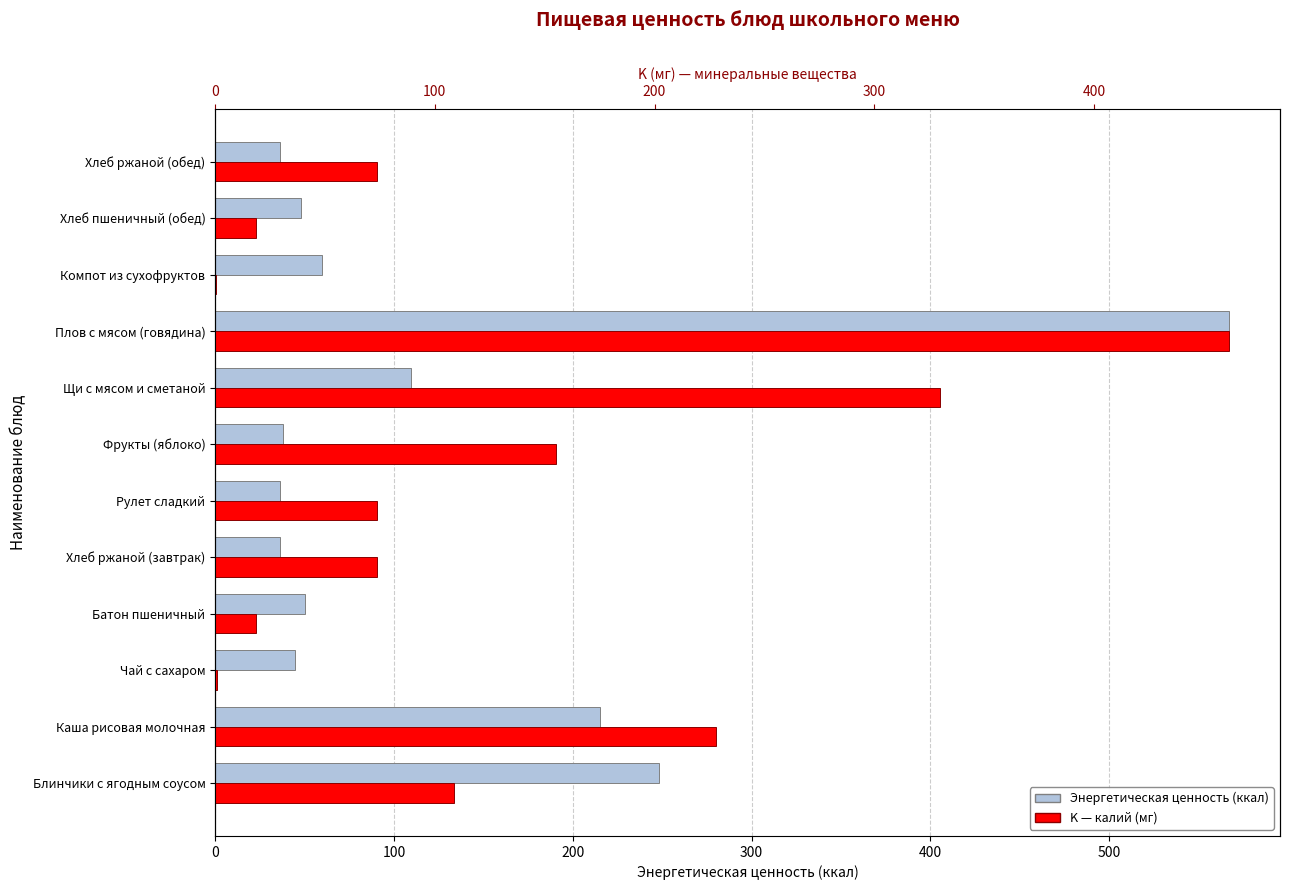

What position from the right is Щи с мясом и сметаной?

5